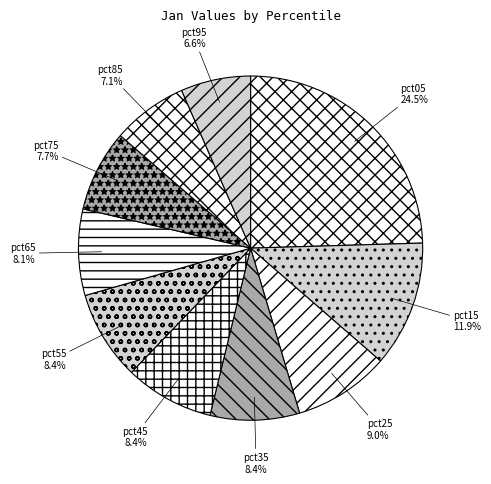

Is there any slice that represents more than half of the pie?

No